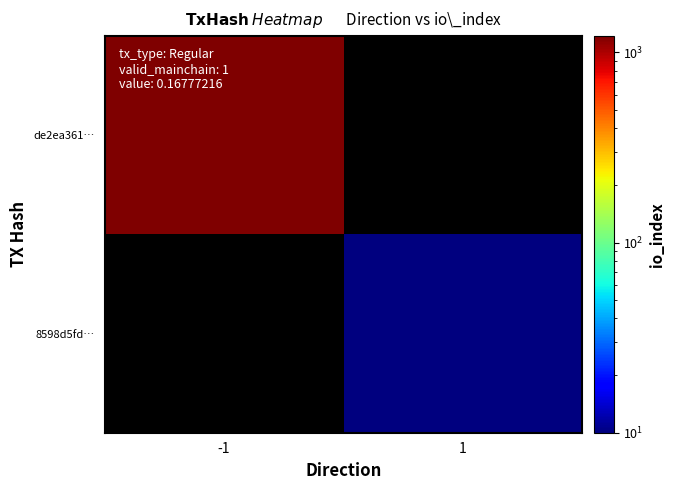

Which category has the lowest value across all series?

1